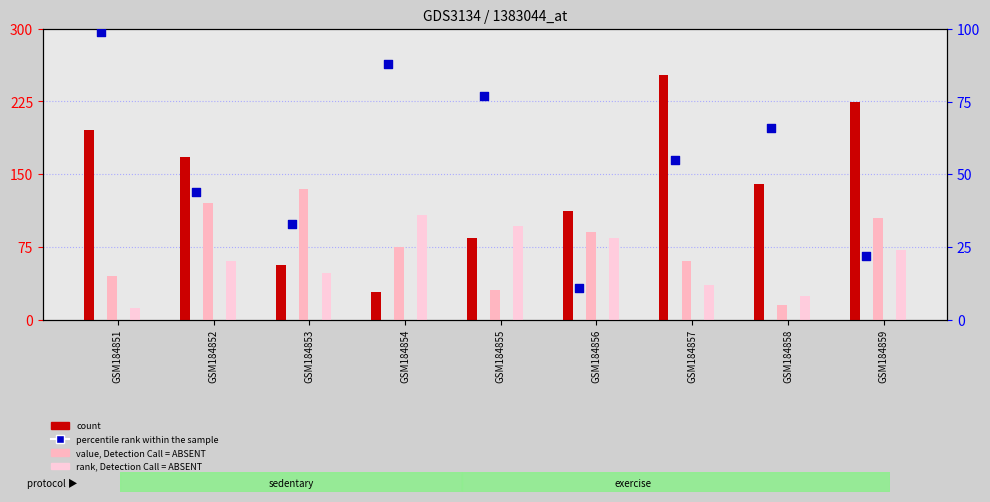

At which category is the sum across all series the highest?

GSM184859